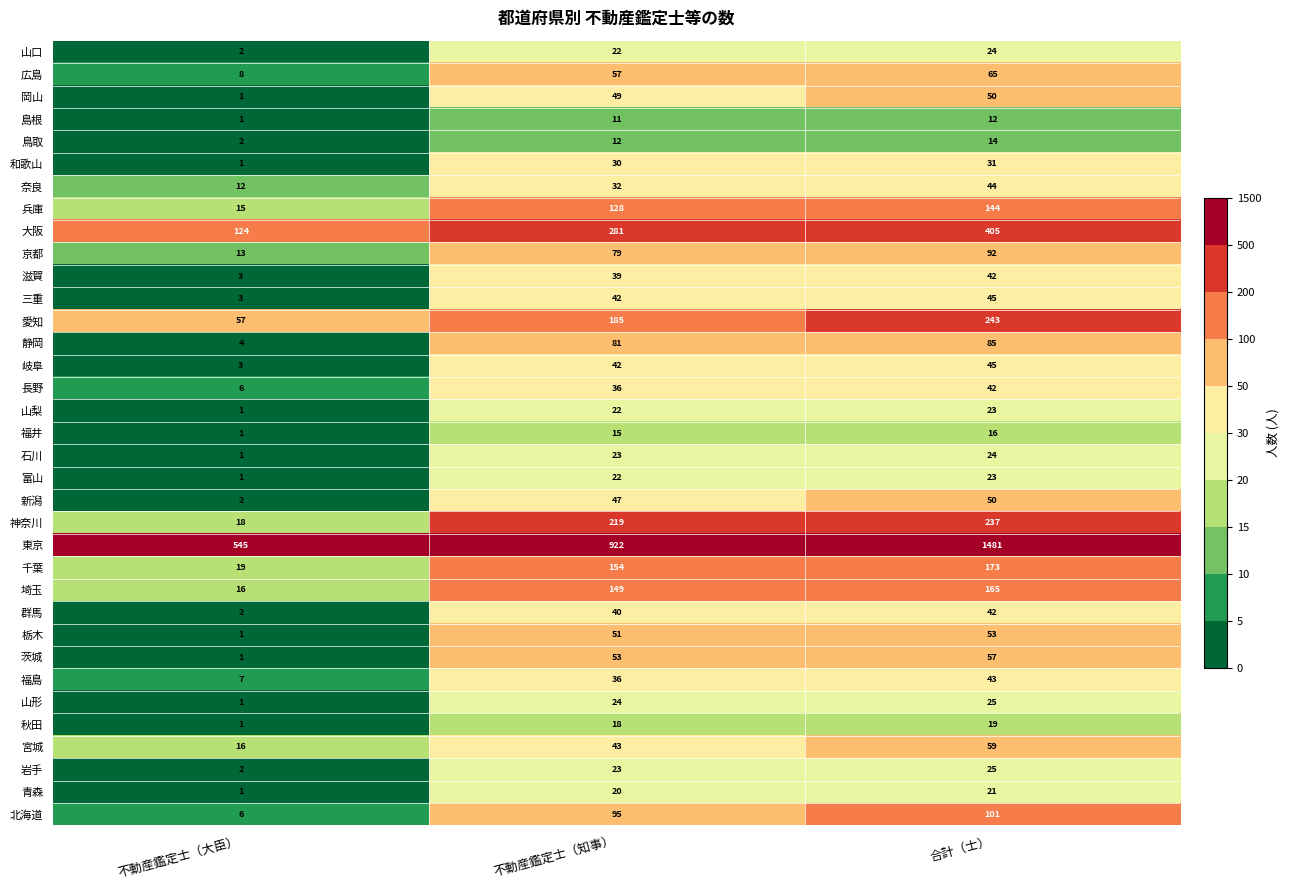

How many data points does each series have?

3